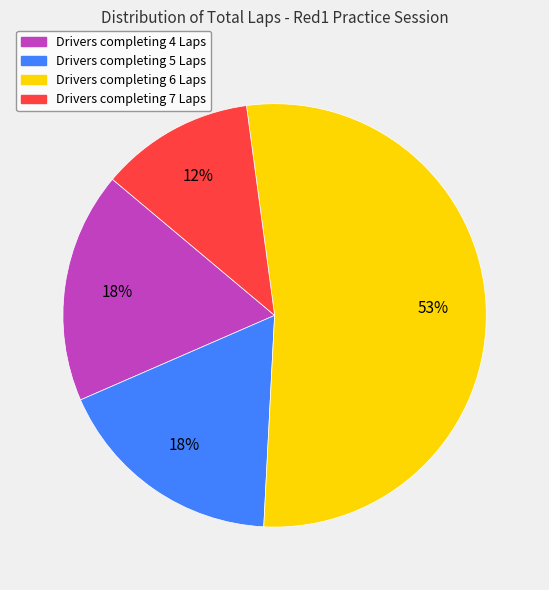

Is there a majority slice in this chart?

Yes